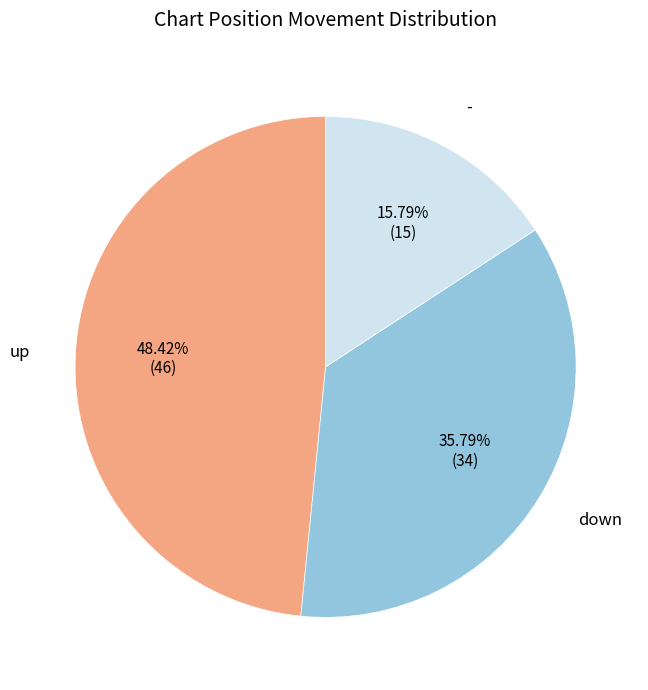

Is there a majority slice in this chart?

No